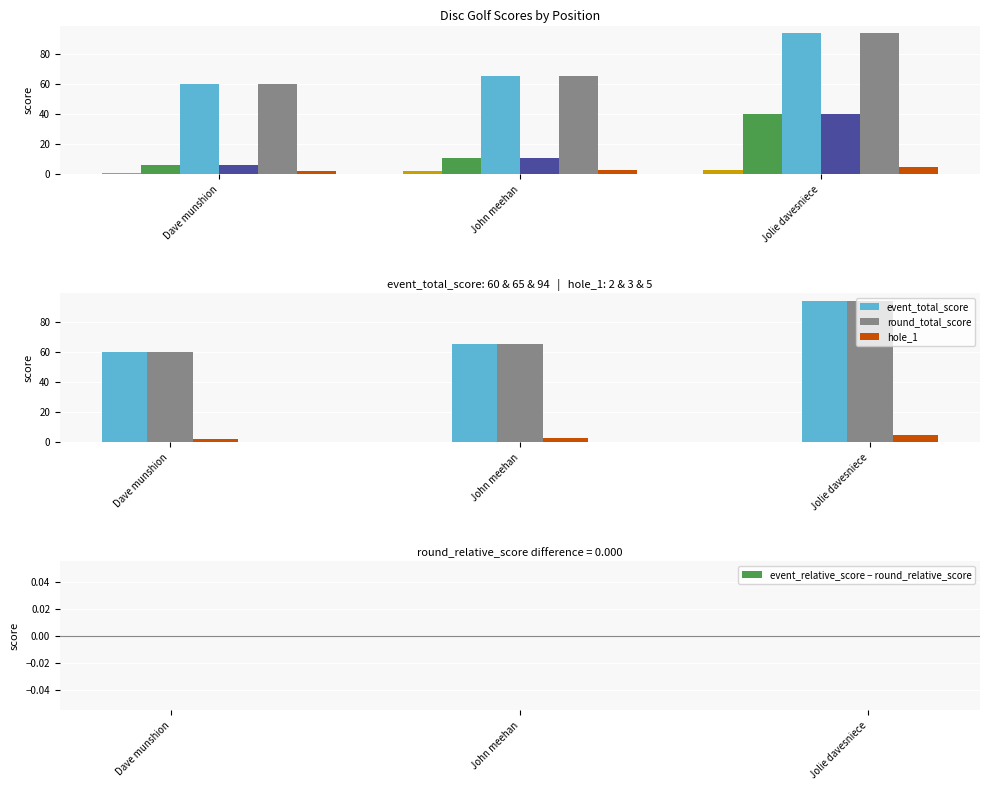

Reading left to right, list all the values displayed in this chart.

position_raw: 1	2	3
event_relative_score: 6	11	40
event_total_score: 60	65	94
round_relative_score: 6	11	40
round_total_score: 60	65	94
hole_1: 2	3	5